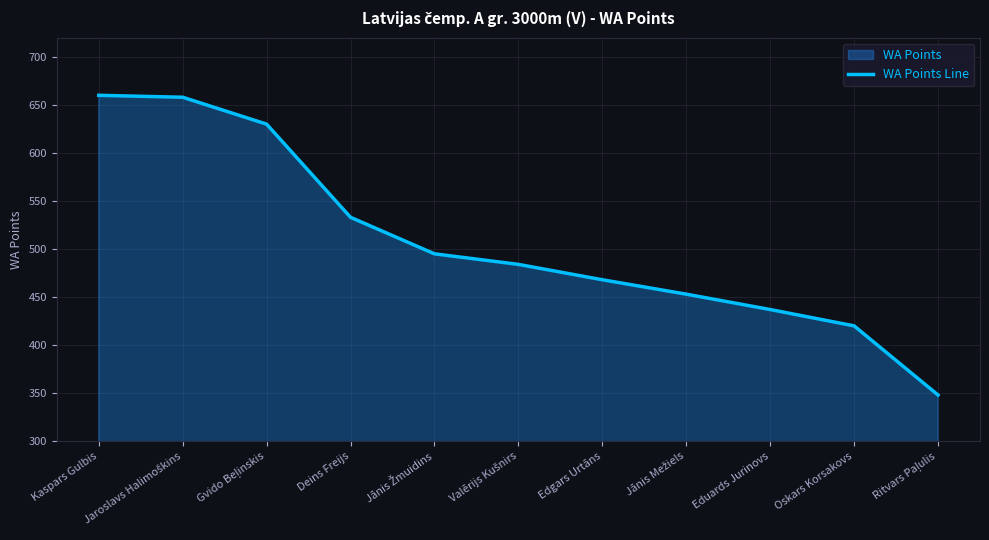

What value does the data have at Deins Freijs?

533